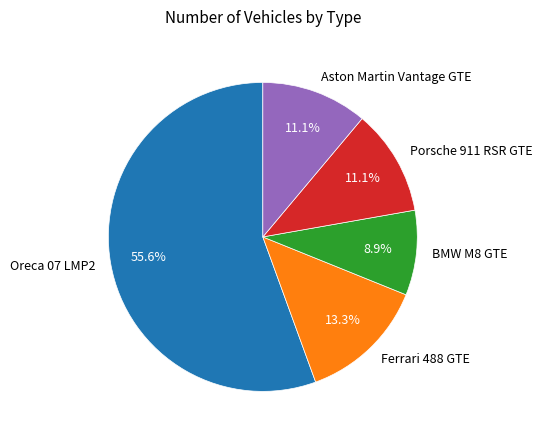

The Aston Martin Vantage GTE slice represents 2% of the pie. True or false?

False